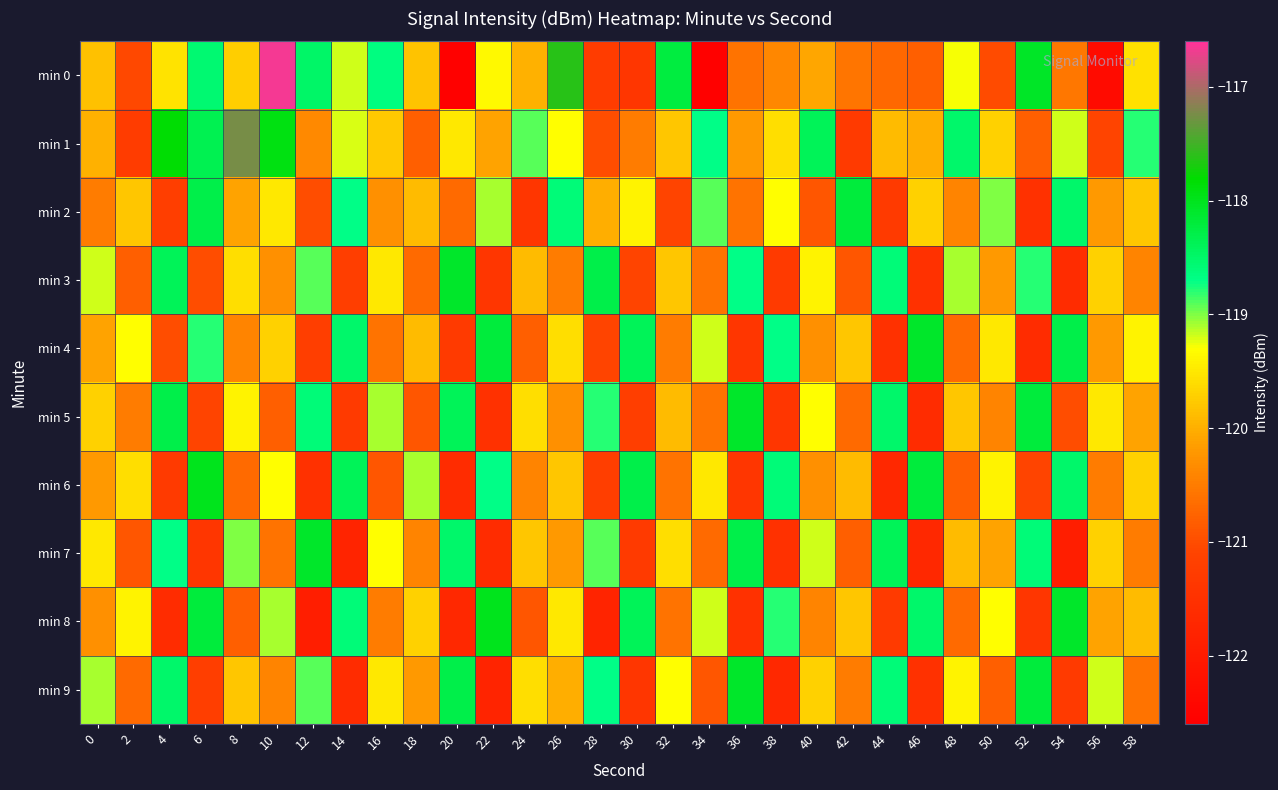

Reading left to right, list all the values displayed in this chart.

min 0: 0=-119.8	2=-121.1	4=-119.5	6=-118.6	8=-119.7	10=-116.7	12=-118.5	14=-119.2	16=-118.6	18=-119.8	20=-122.6	22=-119.3	24=-120.0	26=-117.6	28=-121.3	30=-121.4	32=-118.2	34=-122.6	36=-120.6	38=-120.4	40=-120.1	42=-120.6	44=-120.7	46=-120.8	48=-119.3	50=-121.0	52=-118.1	54=-120.5	56=-122.3	58=-119.6
min 1: 0=-120.0	2=-121.2	4=-117.8	6=-118.3	8=-117.2	10=-117.9	12=-120.4	14=-119.2	16=-119.8	18=-120.8	20=-119.5	22=-120.1	24=-118.9	26=-119.3	28=-121.0	30=-120.5	32=-119.8	34=-118.7	36=-120.2	38=-119.6	40=-118.4	42=-121.3	44=-119.9	46=-120.0	48=-118.5	50=-119.7	52=-120.8	54=-119.2	56=-121.1	58=-118.8
min 2: 0=-120.5	2=-119.8	4=-121.2	6=-118.3	8=-120.1	10=-119.5	12=-121.0	14=-118.7	16=-120.3	18=-119.9	20=-120.7	22=-119.1	24=-121.4	26=-118.6	28=-120.0	30=-119.4	32=-121.1	34=-118.9	36=-120.6	38=-119.3	40=-120.9	42=-118.2	44=-121.3	46=-119.7	48=-120.4	50=-119.0	52=-121.5	54=-118.5	56=-120.2	58=-119.8
min 3: 0=-119.2	2=-120.8	4=-118.4	6=-121.0	8=-119.6	10=-120.3	12=-118.9	14=-121.2	16=-119.5	18=-120.7	20=-118.1	22=-121.4	24=-119.9	26=-120.5	28=-118.3	30=-121.1	32=-119.8	34=-120.6	36=-118.7	38=-121.3	40=-119.4	42=-120.9	44=-118.6	46=-121.5	48=-119.1	50=-120.2	52=-118.8	54=-121.6	56=-119.7	58=-120.4
min 4: 0=-120.1	2=-119.3	4=-121.0	6=-118.8	8=-120.4	10=-119.7	12=-121.2	14=-118.5	16=-120.6	18=-119.9	20=-121.3	22=-118.2	24=-120.8	26=-119.6	28=-121.1	30=-118.4	32=-120.5	34=-119.2	36=-121.4	38=-118.7	40=-120.3	42=-119.8	44=-121.5	46=-118.1	48=-120.7	50=-119.5	52=-121.6	54=-118.3	56=-120.2	58=-119.4
min 5: 0=-119.7	2=-120.5	4=-118.3	6=-121.1	8=-119.4	10=-120.8	12=-118.6	14=-121.3	16=-119.1	18=-120.9	20=-118.4	22=-121.5	24=-119.6	26=-120.3	28=-118.8	30=-121.2	32=-119.9	34=-120.6	36=-118.1	38=-121.4	40=-119.3	42=-120.7	44=-118.5	46=-121.6	48=-119.8	50=-120.4	52=-118.2	54=-121.0	56=-119.5	58=-120.1
min 6: 0=-120.2	2=-119.6	4=-121.3	6=-118.0	8=-120.7	10=-119.3	12=-121.5	14=-118.4	16=-120.9	18=-119.1	20=-121.6	22=-118.7	24=-120.4	26=-119.8	28=-121.2	30=-118.3	32=-120.6	34=-119.5	36=-121.4	38=-118.6	40=-120.3	42=-119.9	44=-121.7	46=-118.2	48=-120.8	50=-119.4	52=-121.1	54=-118.5	56=-120.5	58=-119.7
min 7: 0=-119.5	2=-120.9	4=-118.7	6=-121.4	8=-119.0	10=-120.6	12=-118.1	14=-121.8	16=-119.3	18=-120.4	20=-118.5	22=-121.6	24=-119.8	26=-120.2	28=-118.9	30=-121.3	32=-119.6	34=-120.7	36=-118.3	38=-121.5	40=-119.2	42=-120.8	44=-118.4	46=-121.7	48=-119.9	50=-120.1	52=-118.6	54=-121.9	56=-119.7	58=-120.5
min 8: 0=-120.3	2=-119.4	4=-121.6	6=-118.2	8=-120.8	10=-119.1	12=-121.9	14=-118.6	16=-120.5	18=-119.7	20=-121.7	22=-118.0	24=-120.9	26=-119.5	28=-121.8	30=-118.4	32=-120.6	34=-119.2	36=-121.5	38=-118.8	40=-120.4	42=-119.8	44=-121.3	46=-118.5	48=-120.7	50=-119.3	52=-121.4	54=-118.1	56=-120.1	58=-119.9
min 9: 0=-119.1	2=-120.7	4=-118.5	6=-121.2	8=-119.8	10=-120.4	12=-118.9	14=-121.6	16=-119.5	18=-120.2	20=-118.3	22=-121.8	24=-119.6	26=-120.0	28=-118.7	30=-121.4	32=-119.3	34=-120.9	36=-118.1	38=-121.7	40=-119.7	42=-120.5	44=-118.6	46=-121.5	48=-119.4	50=-120.8	52=-118.2	54=-121.3	56=-119.2	58=-120.6